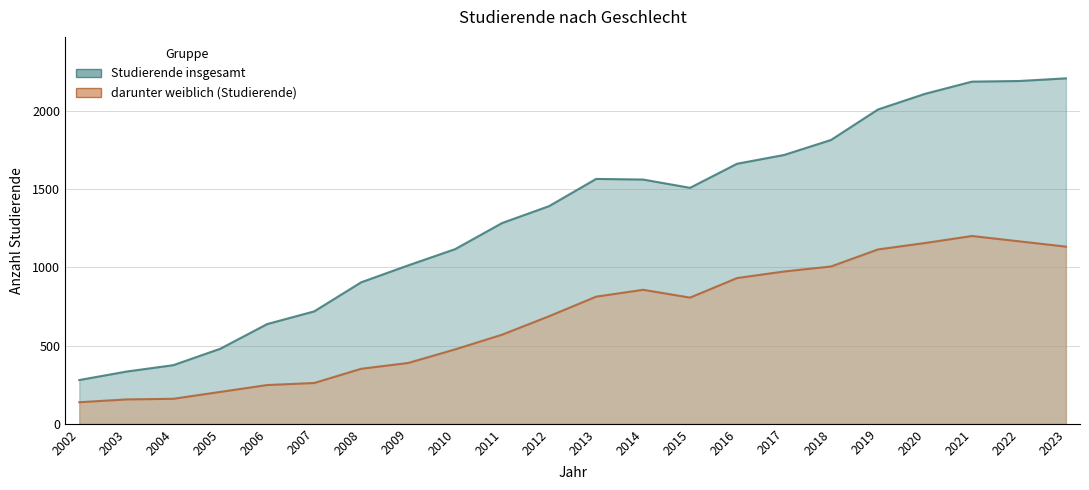

Reading right to left, extract all data points from this chart.

Studierende insgesamt: 2023=2209	2022=2192	2021=2188	2020=2110	2019=2010	2018=1815	2017=1719	2016=1663	2015=1509	2014=1562	2013=1566	2012=1392	2011=1284	2010=1117	2009=1013	2008=905	2007=719	2006=638	2005=480	2004=375	2003=334	2002=280
darunter weiblich (Studierende): 2023=1133	2022=1167	2021=1201	2020=1156	2019=1115	2018=1006	2017=974	2016=932	2015=807	2014=857	2013=813	2012=688	2011=570	2010=476	2009=389	2008=352	2007=261	2006=248	2005=204	2004=160	2003=156	2002=138